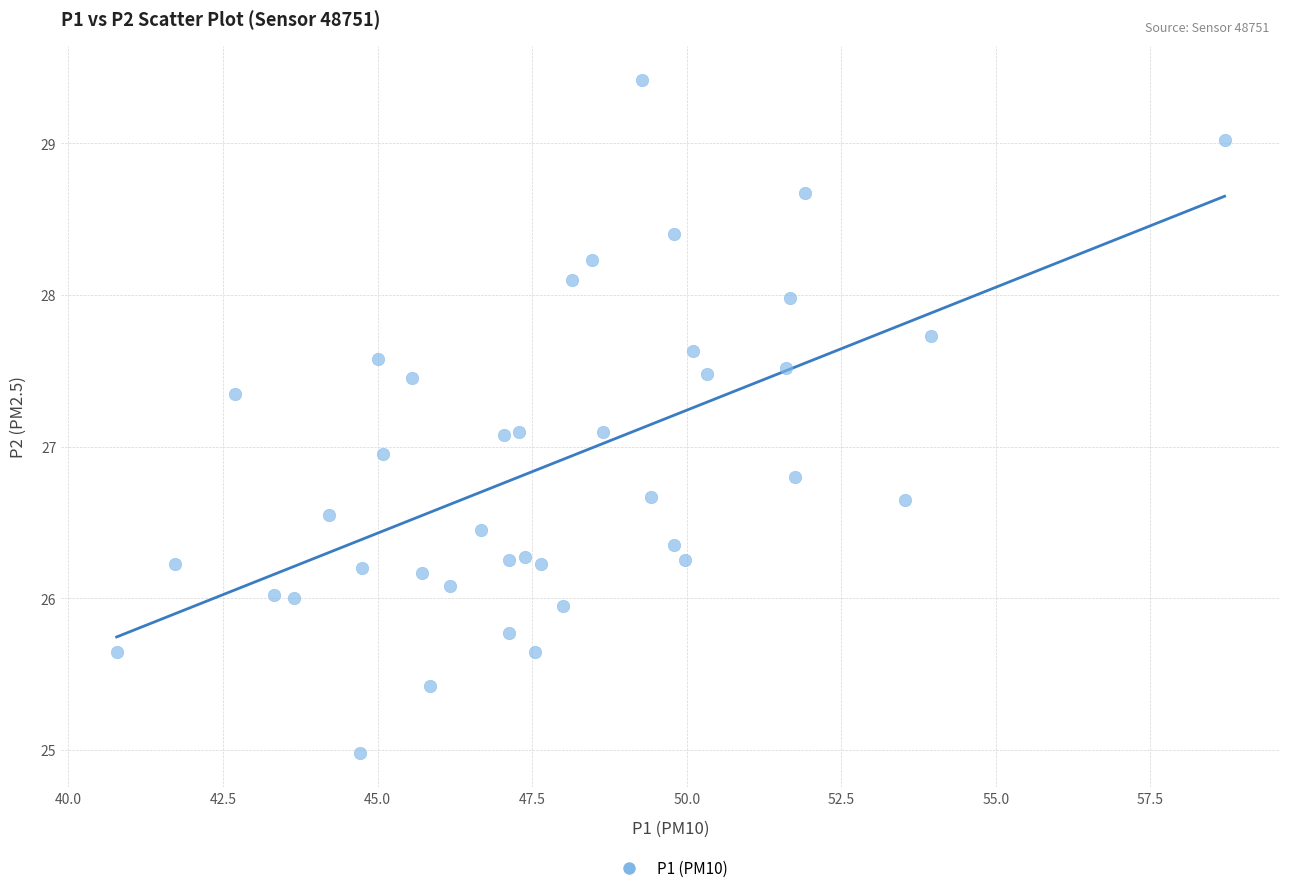

What is the range of X values (max minus min)?

17.9